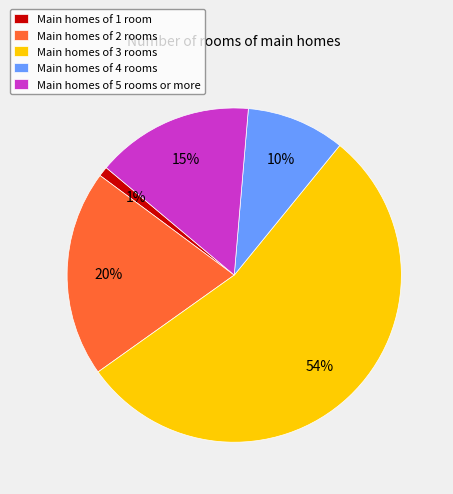

Is the sum of Main homes of 4 rooms and Main homes of 1 room greater than half?

No